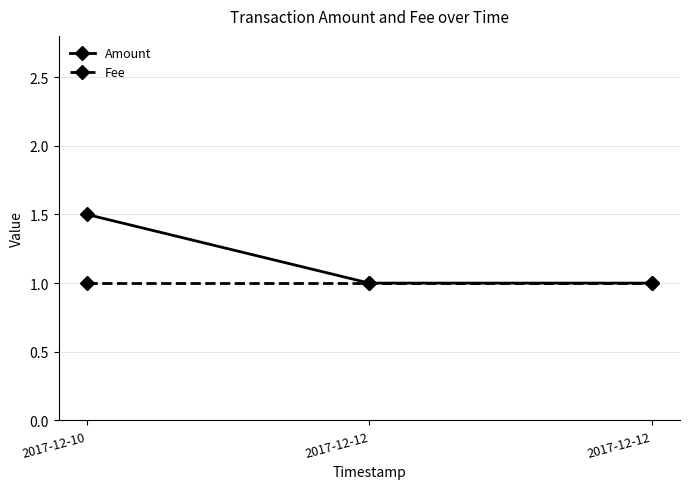

How many lines are shown in the chart?

2